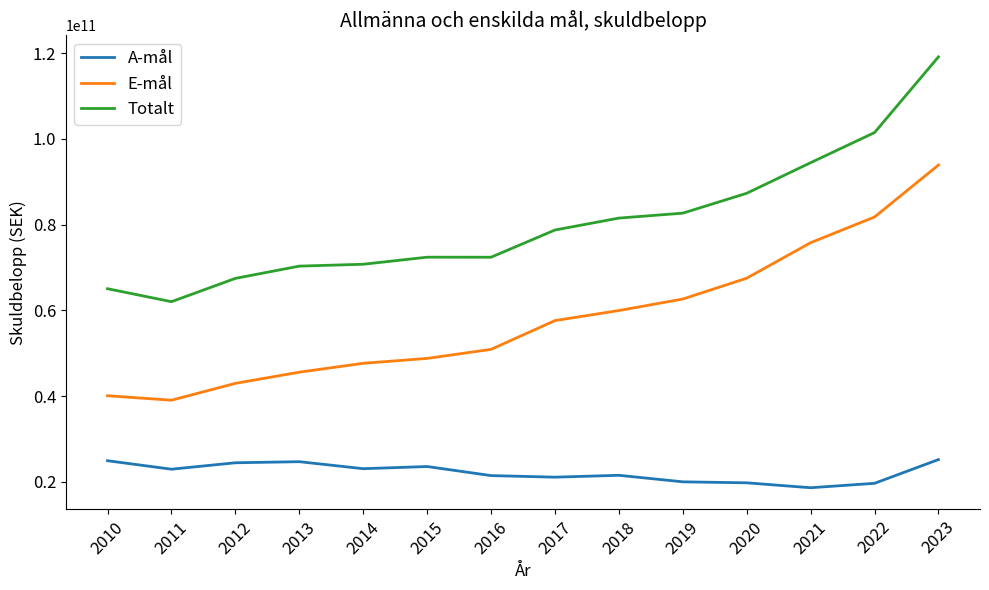

True or false: Totalt and E-mål cross at least once.

False